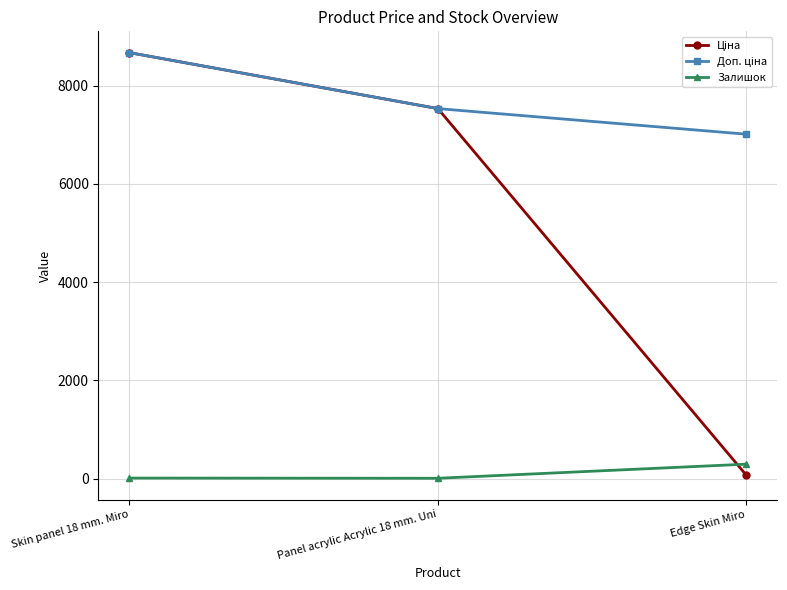

What is the highest value of the Залишок series?

298.0